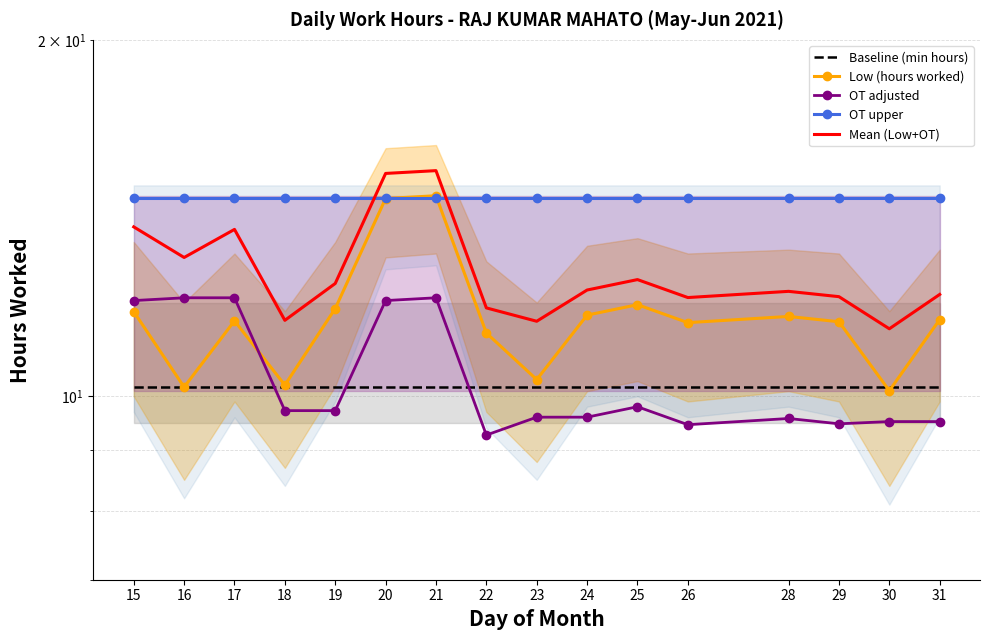

What is the difference between the OT adjusted values at 26 and 22?

0.2